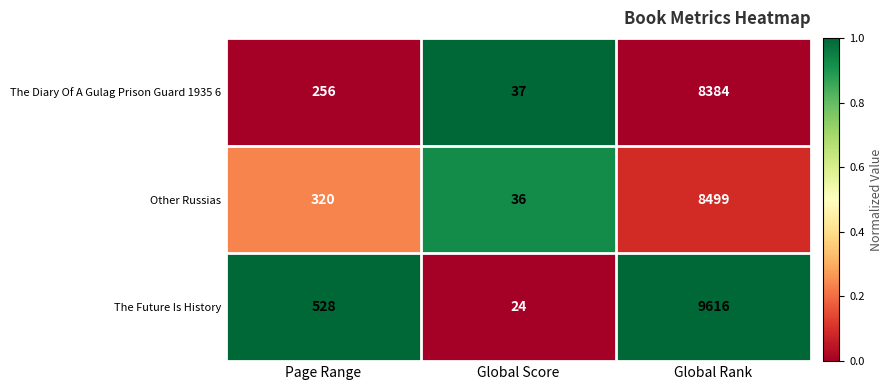

How many data points does each series have?

3